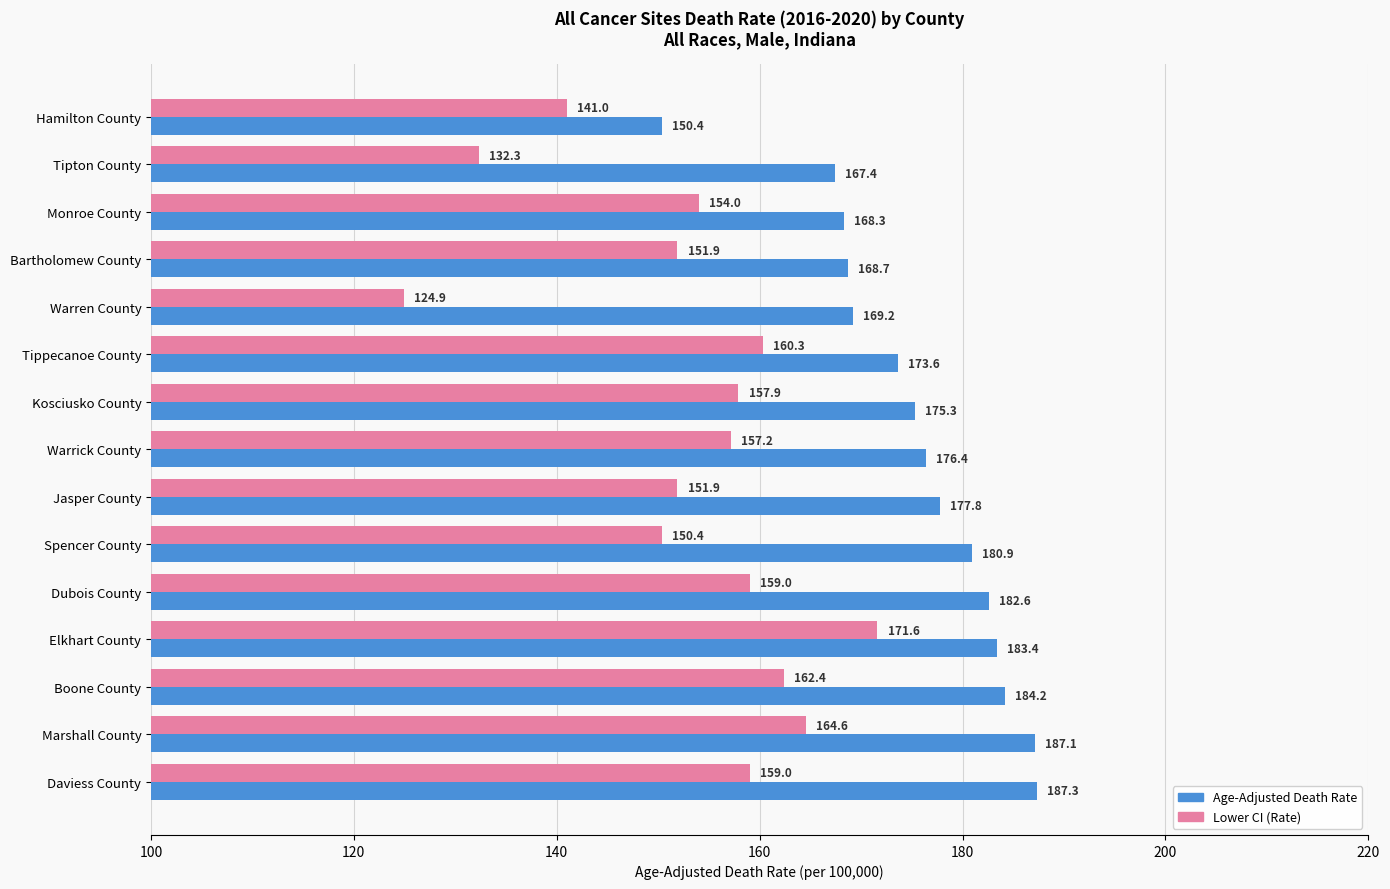

Which series has the largest total across all categories?

Age-Adjusted Death Rate